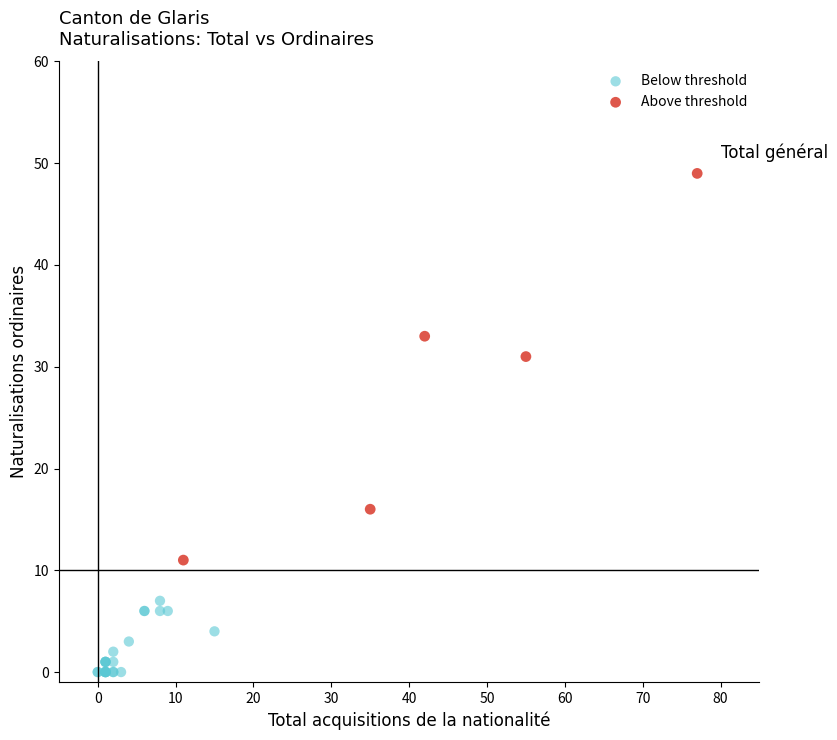

Which series contains the lowest Y value?

Below threshold